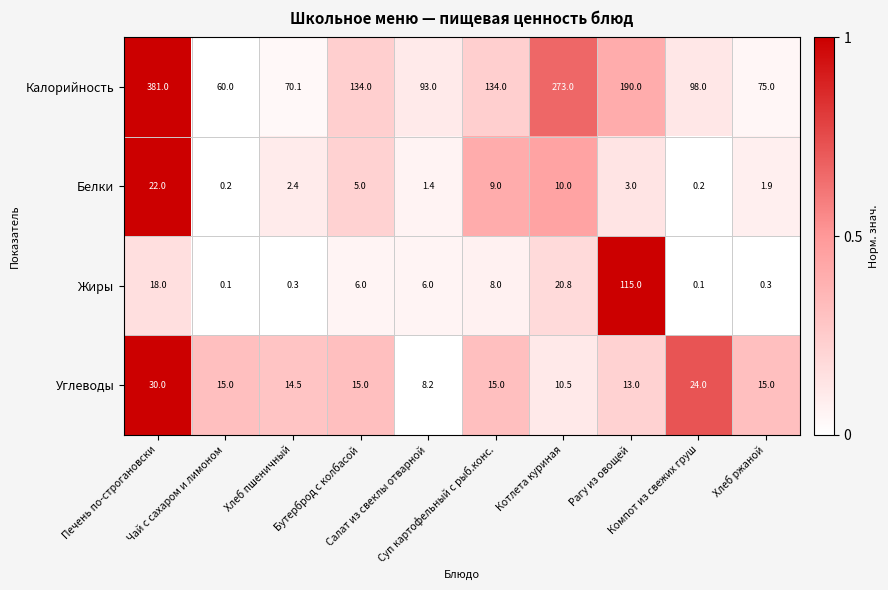

Rank the series by their maximum value, from lowest to highest.

Белки, Углеводы, Жиры, Калорийность